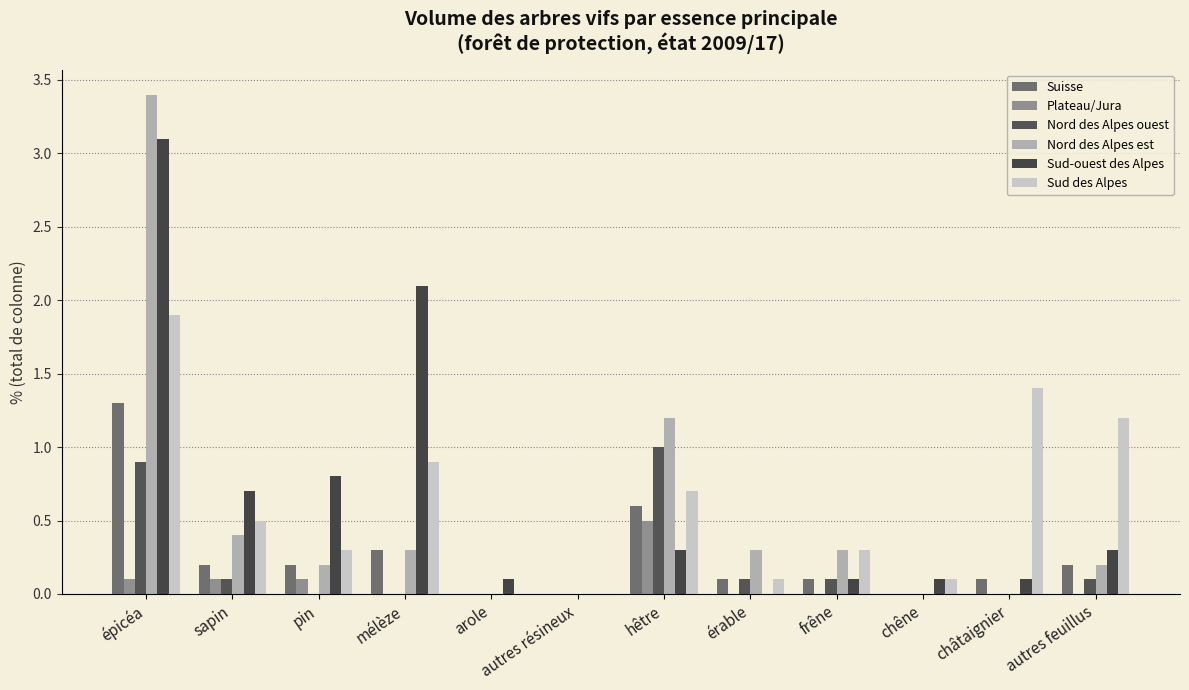

Is the value of Suisse at autres feuillus greater than the value of Sud-ouest des Alpes at autres résineux?

Yes